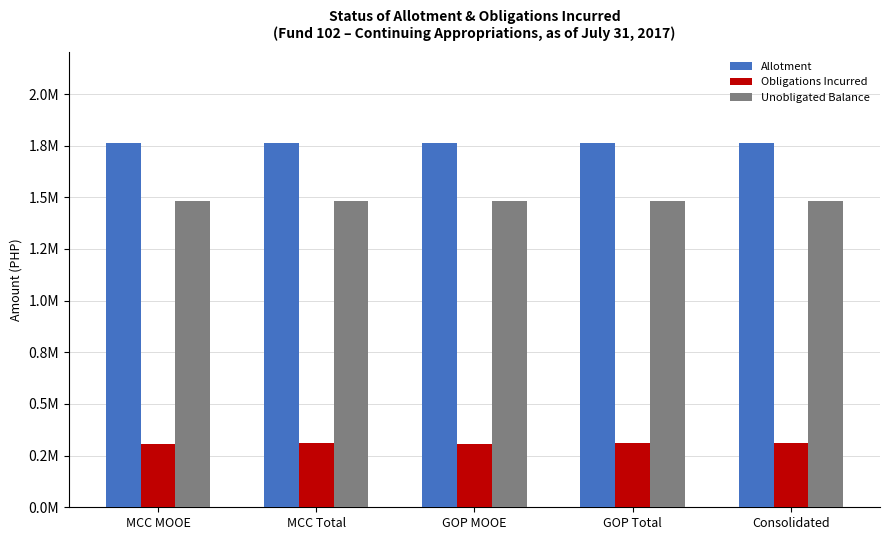

Which has a higher value, MCC Total or GOP Total?

MCC Total